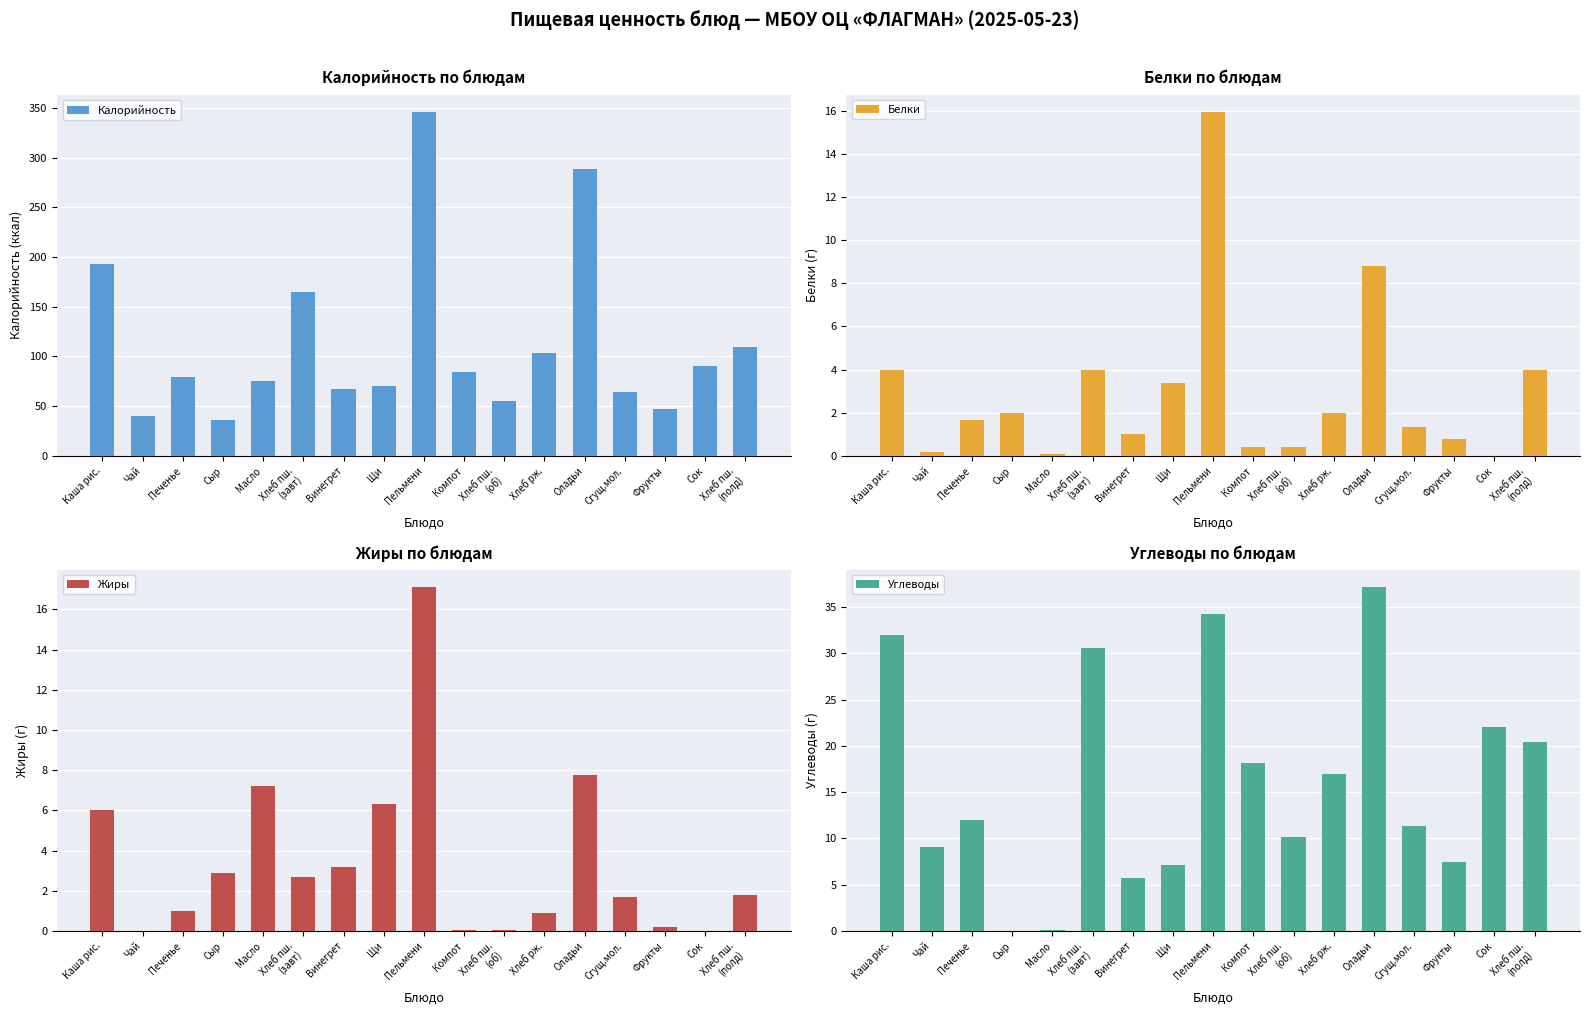

Read the Углеводы value at Чай.

9.1